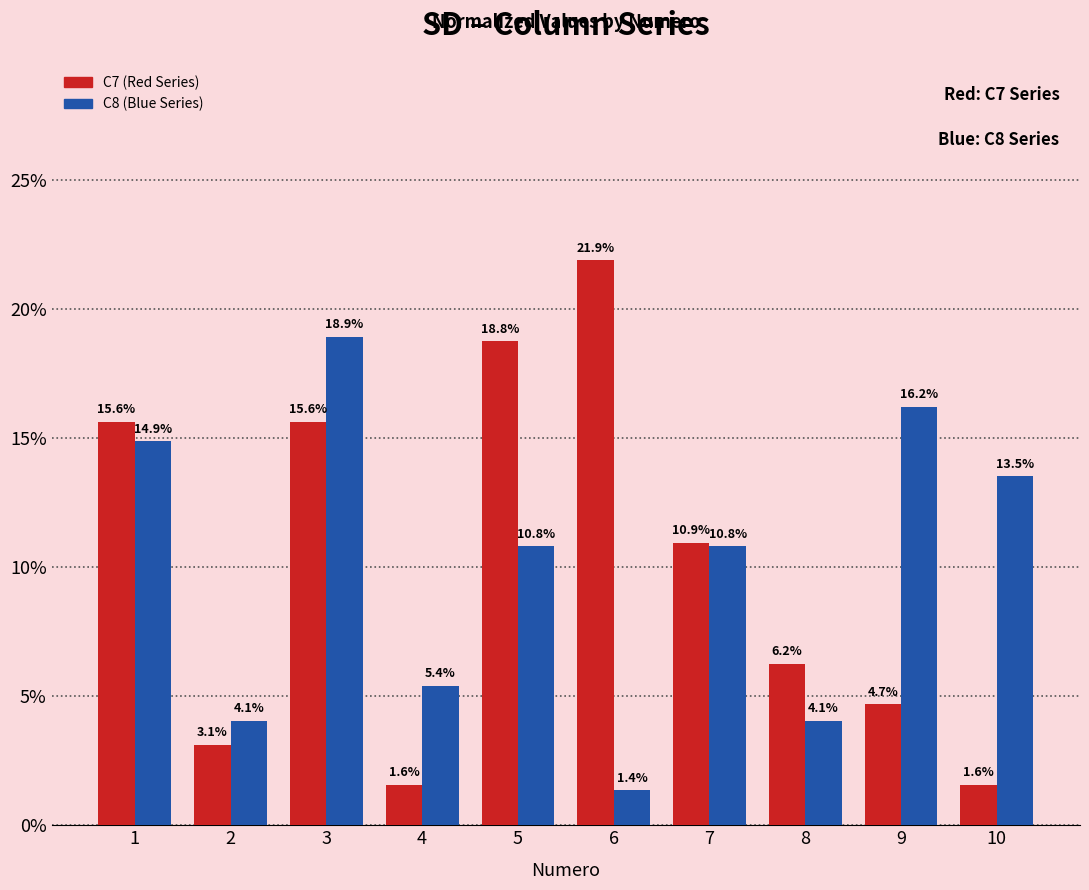

Which category has the lowest value in the C8 (Blue Series) series?

6